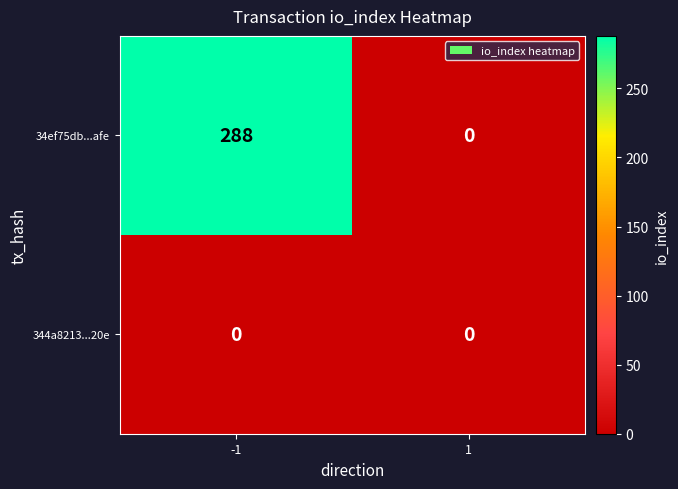

Is it true that 34ef75db...afe equals 94 at -1?

False